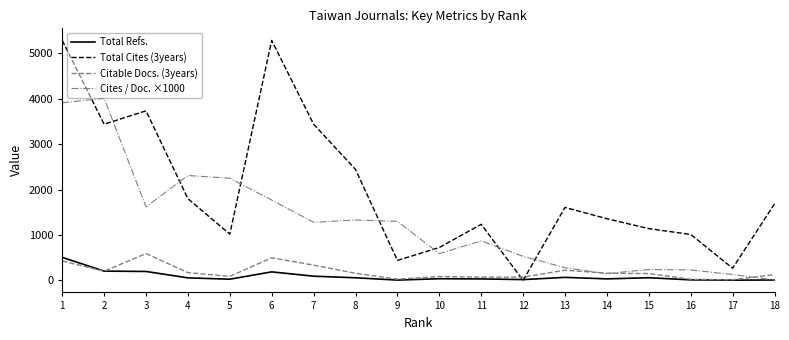

At which category is the sum across all series the highest?

1